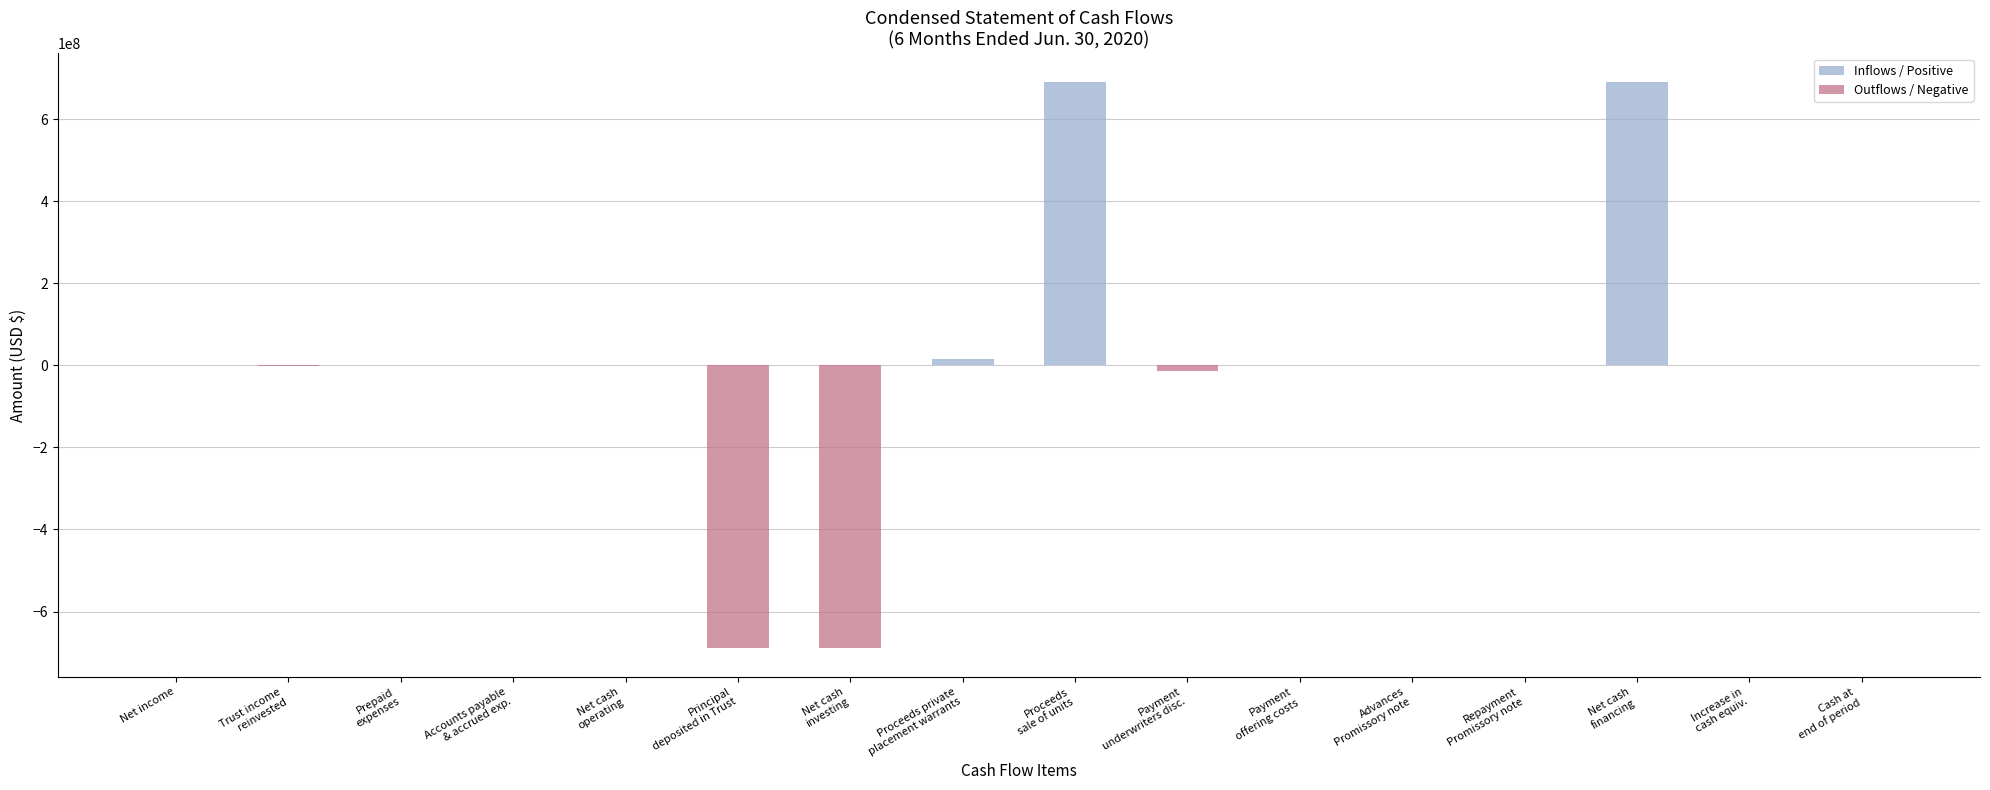

At which category is the sum across all series the highest?

Net cash
financing